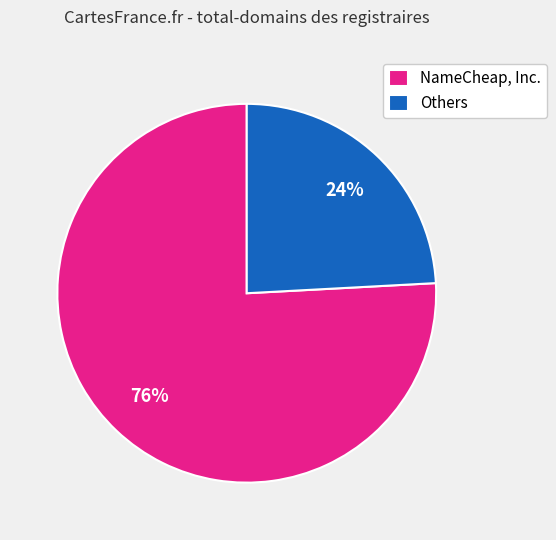

Between Others and NameCheap, Inc., which is larger?

NameCheap, Inc.